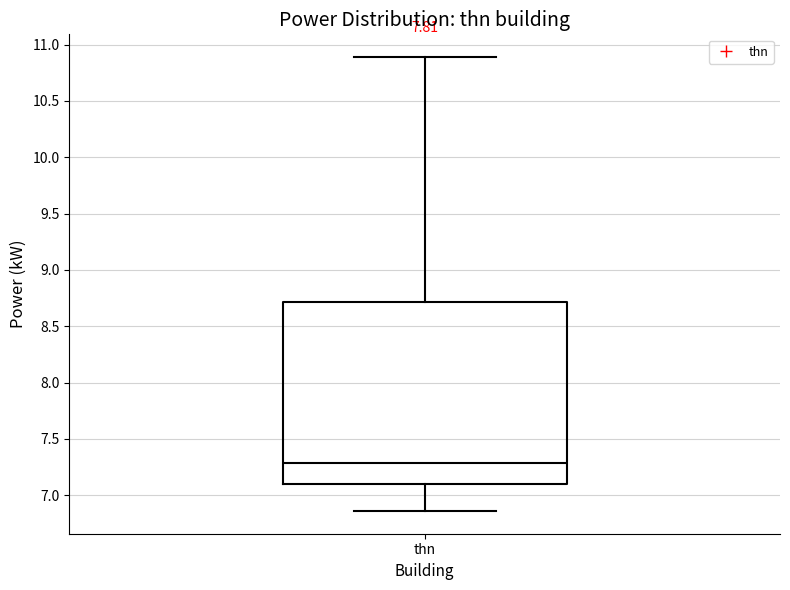

Where is the lower edge of the box for thn on the y-axis? The values are not printed on the chart, so give them approximately, as read against the axis.

7.10